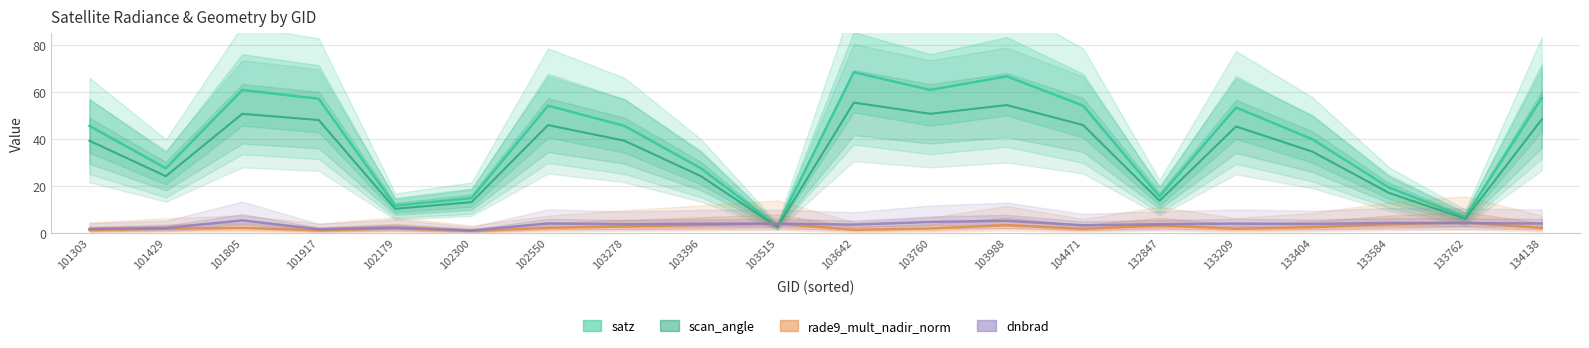

Rank the series at 102179 from highest to lowest value.

satz, scan_angle, dnbrad, rade9_mult_nadir_norm